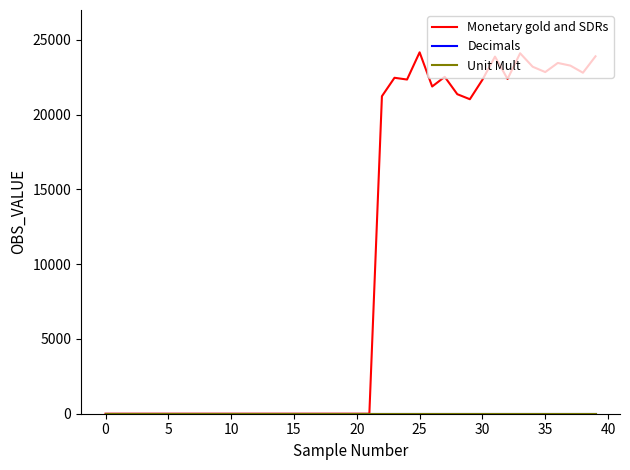

Which series has the largest range (max minus min)?

Monetary gold and SDRs